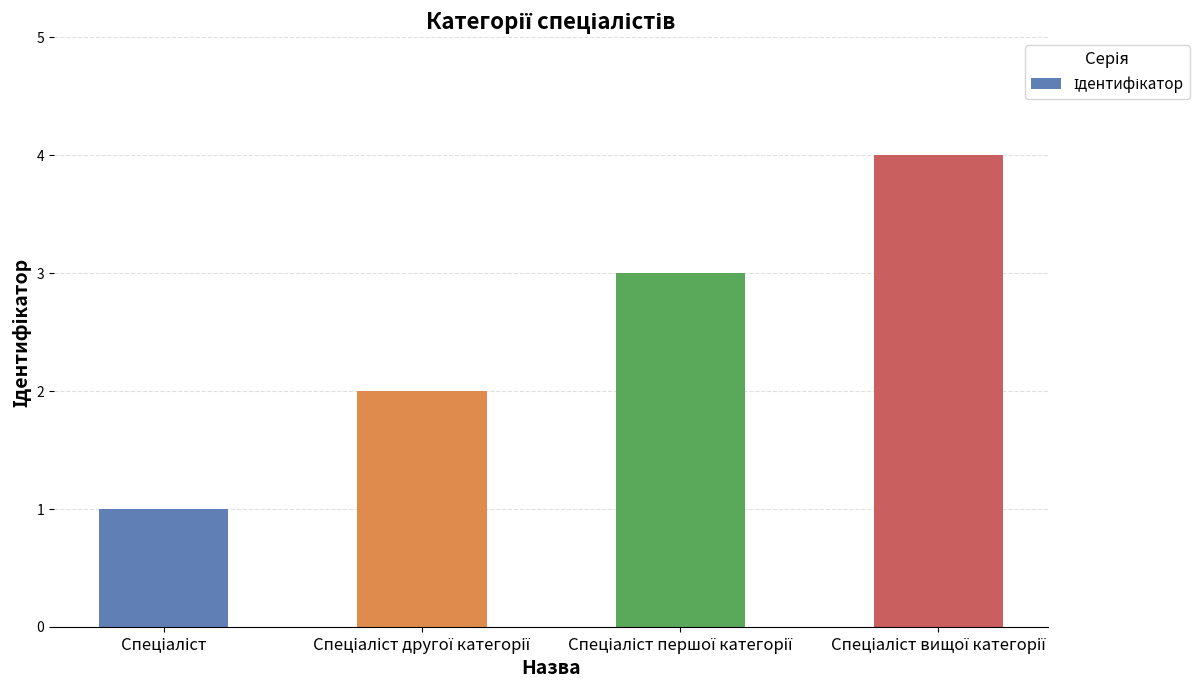

What is the greatest value displayed?

4